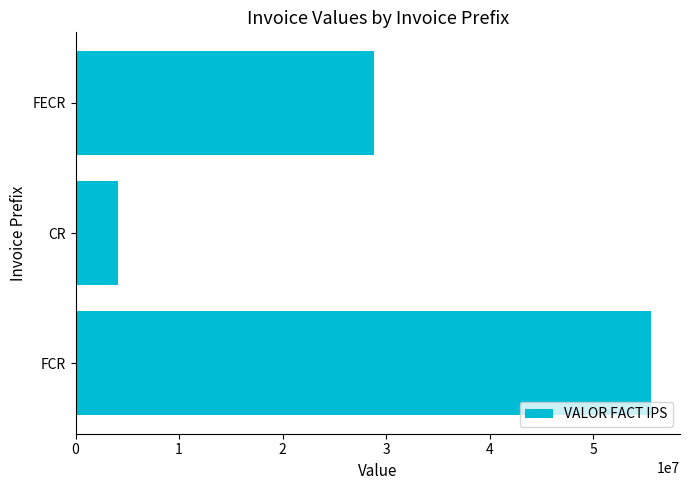

Which has a higher value, CR or FCR?

FCR